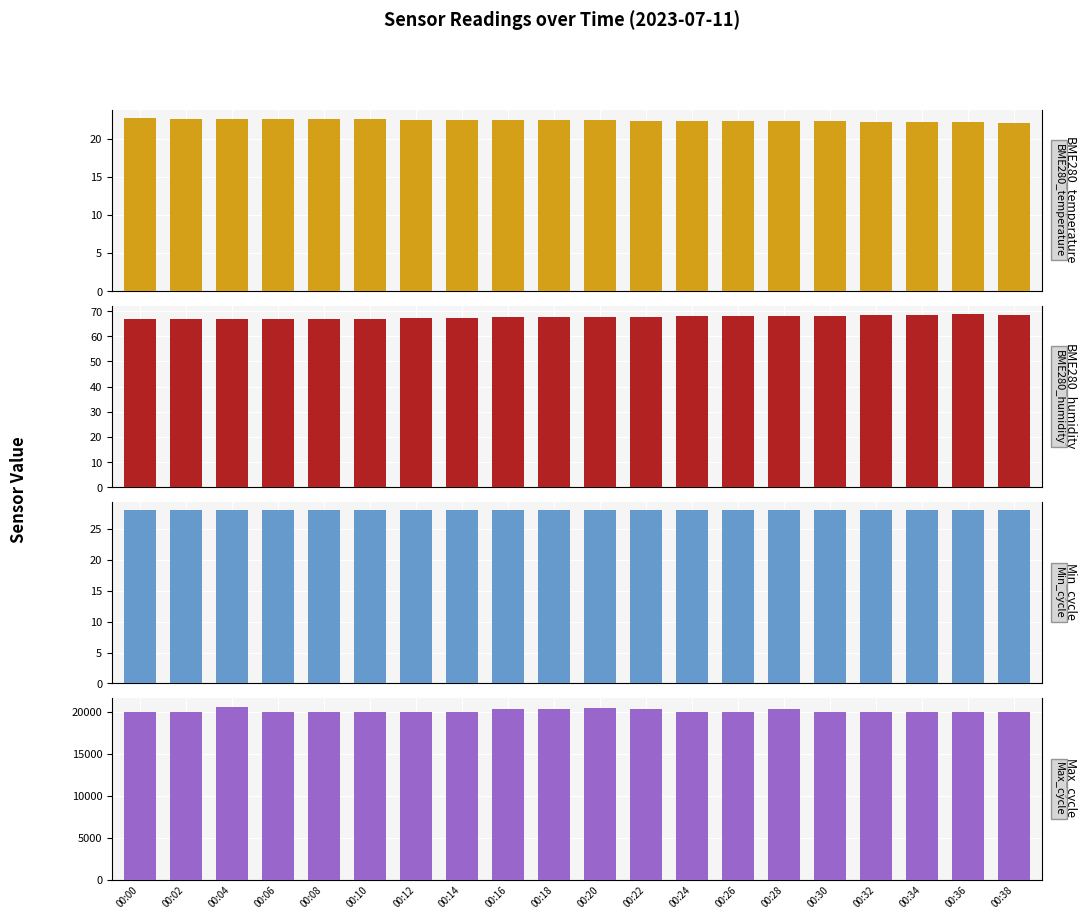

Reading left to right, transcribe all the data shown in this chart.

BME280_temperature: 00:00=22.7	00:02=22.6	00:04=22.6	00:06=22.6	00:08=22.6	00:10=22.5	00:12=22.5	00:14=22.4	00:16=22.4	00:18=22.4	00:20=22.4	00:22=22.4	00:24=22.3	00:26=22.3	00:28=22.3	00:30=22.3	00:32=22.2	00:34=22.2	00:36=22.2	00:38=22.1
BME280_humidity: 00:00=66.7	00:02=66.8	00:04=66.9	00:06=66.9	00:08=67.0	00:10=67.0	00:12=67.3	00:14=67.4	00:16=67.5	00:18=67.5	00:20=67.8	00:22=67.6	00:24=67.9	00:26=68.2	00:28=68.2	00:30=68.2	00:32=68.4	00:34=68.6	00:36=68.7	00:38=68.5
Min_cycle: 00:00=28.0	00:02=28.0	00:04=28.0	00:06=28.0	00:08=28.0	00:10=28.0	00:12=28.0	00:14=28.0	00:16=28.0	00:18=28.0	00:20=28.0	00:22=28.0	00:24=28.0	00:26=28.0	00:28=28.0	00:30=28.0	00:32=28.0	00:34=28.0	00:36=28.0	00:38=28.0
Max_cycle: 00:00=20016.0	00:02=20020.0	00:04=20650.0	00:06=20017.0	00:08=20020.0	00:10=20020.0	00:12=20031.0	00:14=20024.0	00:16=20355.0	00:18=20375.0	00:20=20542.0	00:22=20417.0	00:24=19972.0	00:26=20008.0	00:28=20417.0	00:30=19968.0	00:32=20021.0	00:34=20020.0	00:36=20020.0	00:38=19964.0